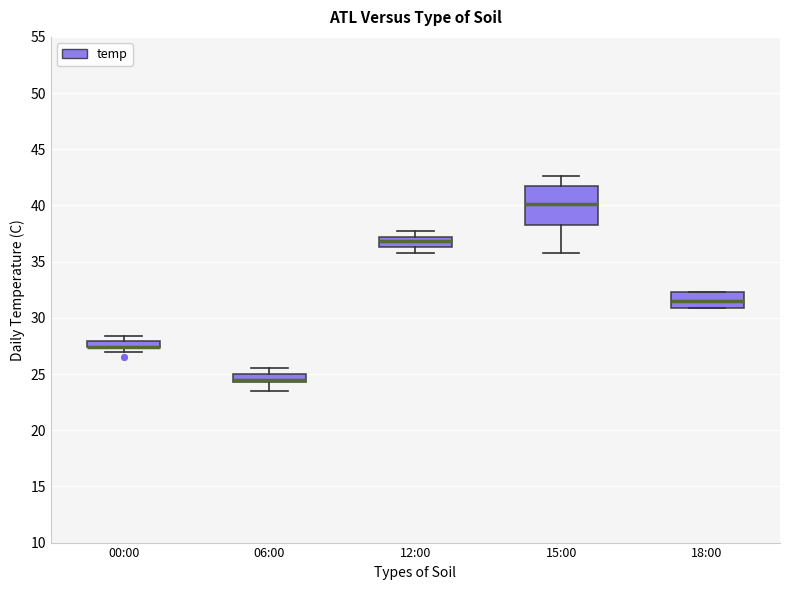

Where is the upper edge of the box for 00:00 on the y-axis? The values are not printed on the chart, so give them approximately, as read against the axis.

28.0